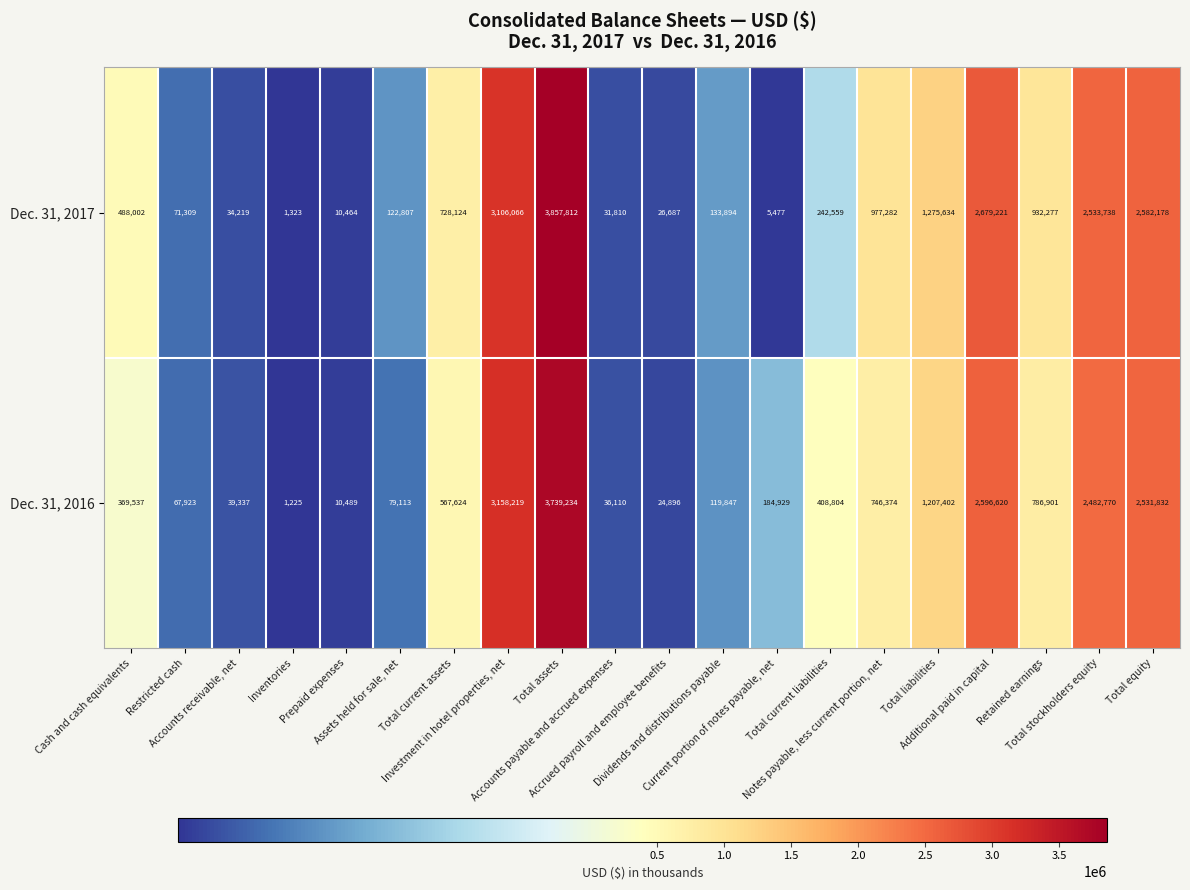

What is the average value of the Dec. 31, 2016 series?

957959